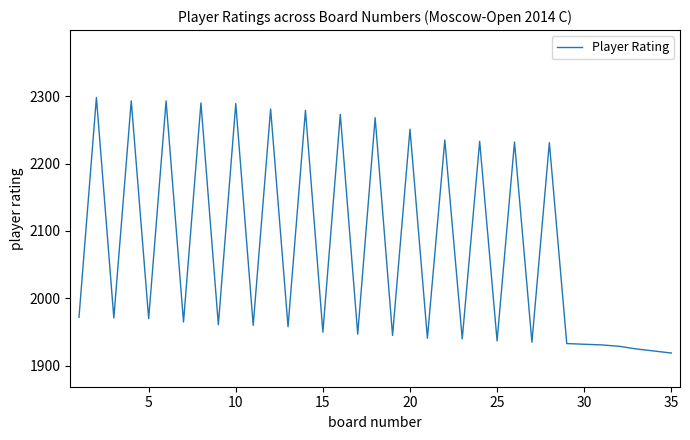

What is the maximum value shown in the chart?

2298